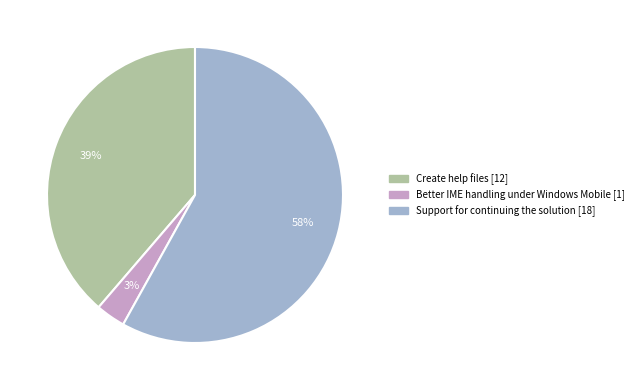

Between Support for continuing the solution and Better IME handling under Windows Mobile, which is larger?

Support for continuing the solution